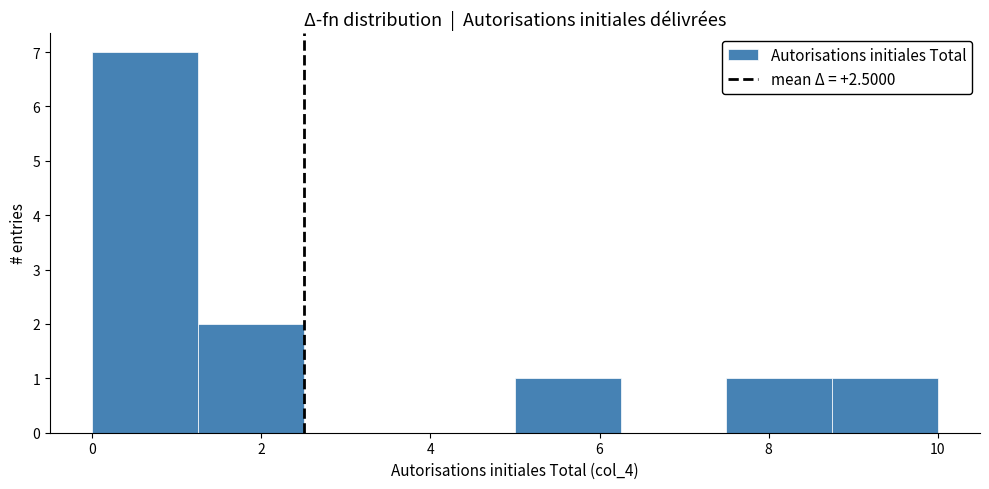

What is the height of the bar covering 0.00 to 1.25 on the x-axis? Neither the bar edges nor the heights are printed on the chart, so give them approximately, as read against the axes.

7